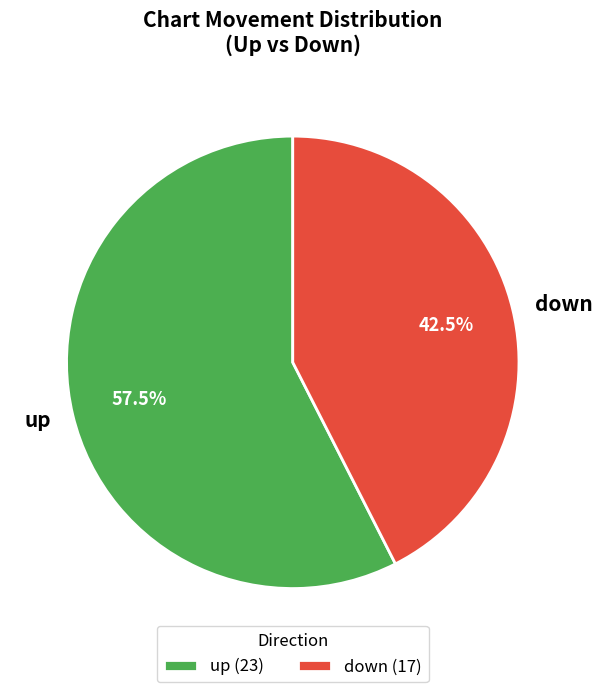

Rank the categories by value from highest to lowest.

up, down